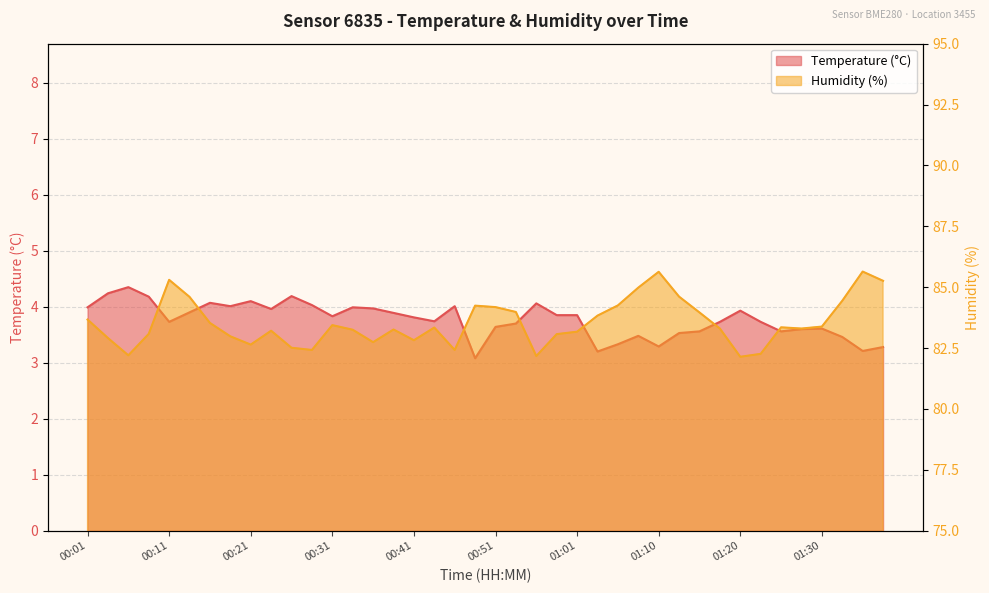

What is the value of the Temperature (°C) point at the 17th from the left?

3.8